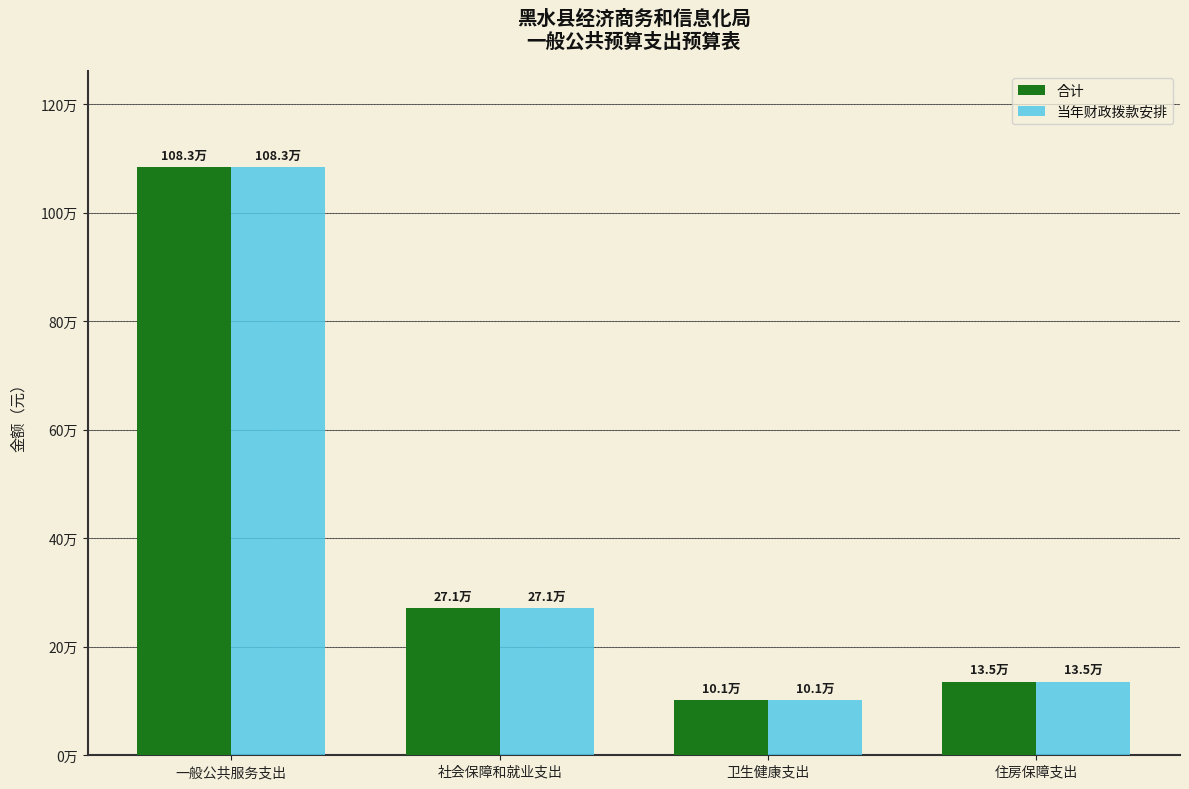

Rank the series by their maximum value, from highest to lowest.

合计, 当年财政拨款安排